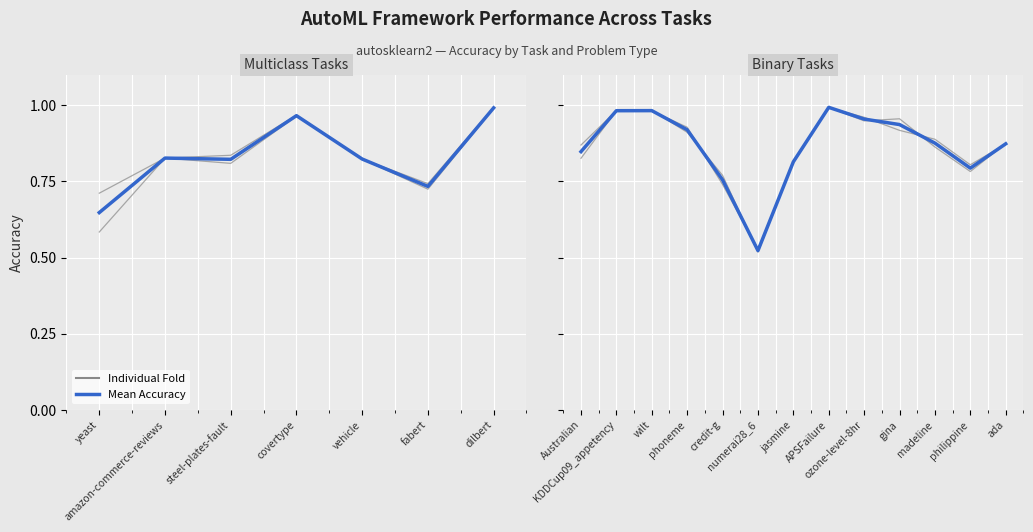

Which category has the lowest value across all series?

yeast